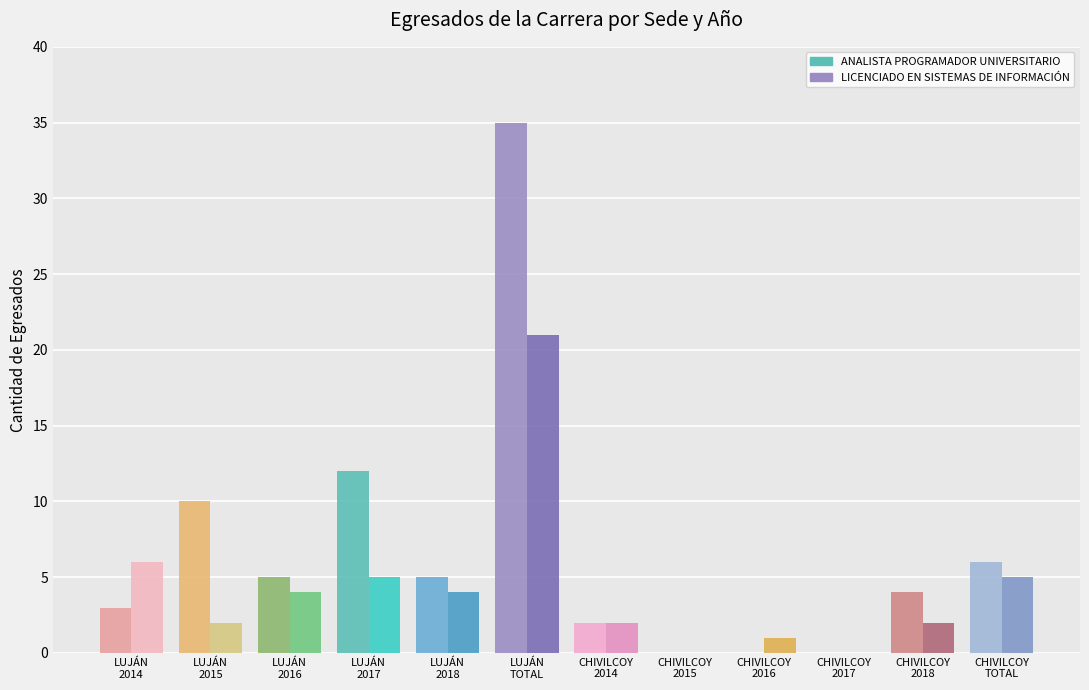

Which category has the highest value in the ANALISTA PROGRAMADOR UNIVERSITARIO series?

LUJÁN
TOTAL